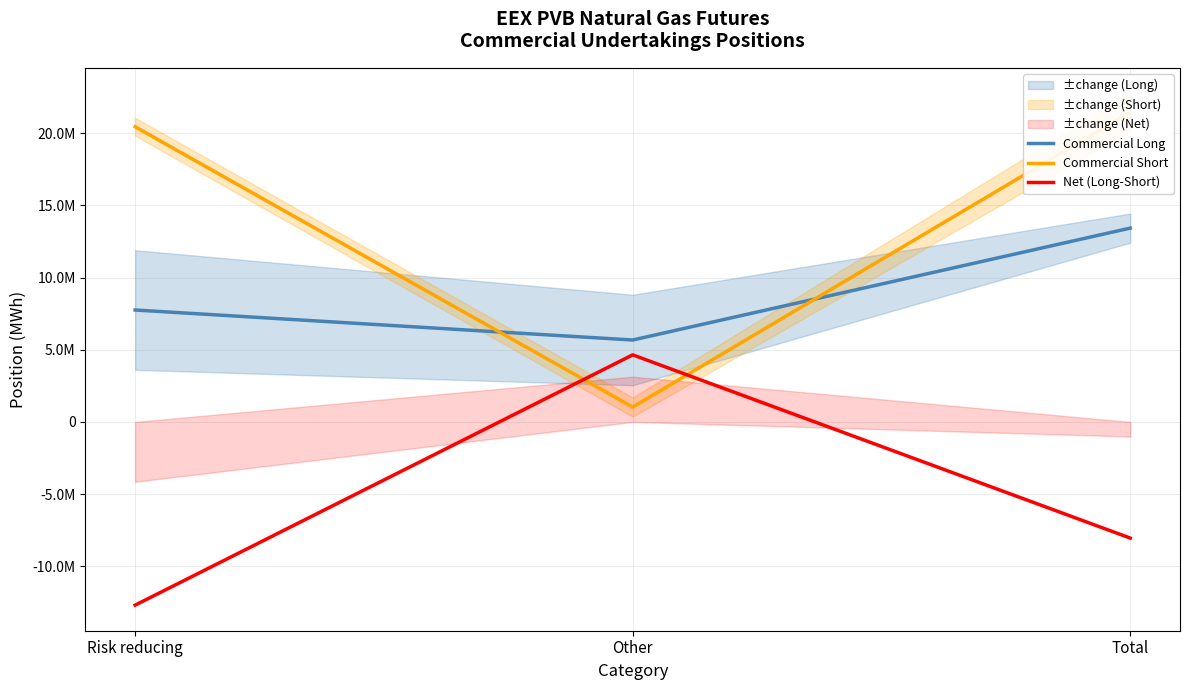

What is the label of the 2nd point from the left?

Other